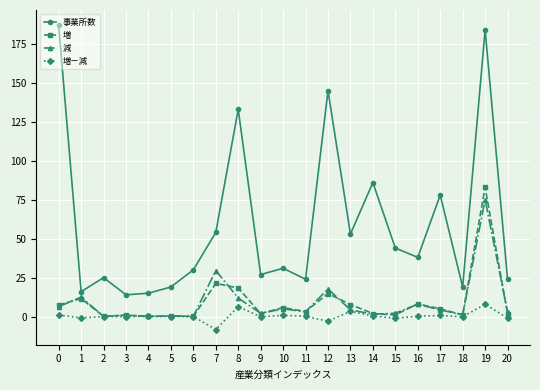

What is the approximate value of 事業所数 at 12?

145.0